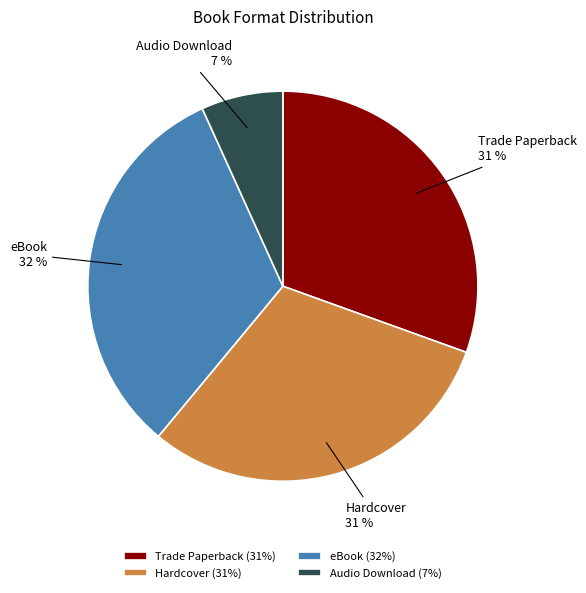

Is there any slice that represents more than half of the pie?

No